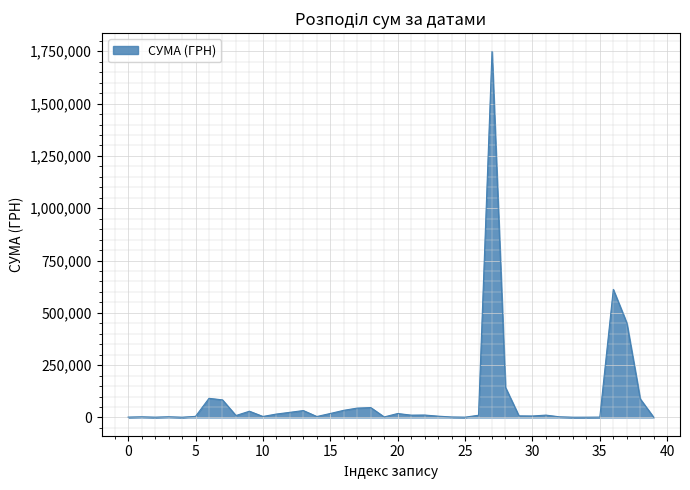

What is the average value?

89920.0